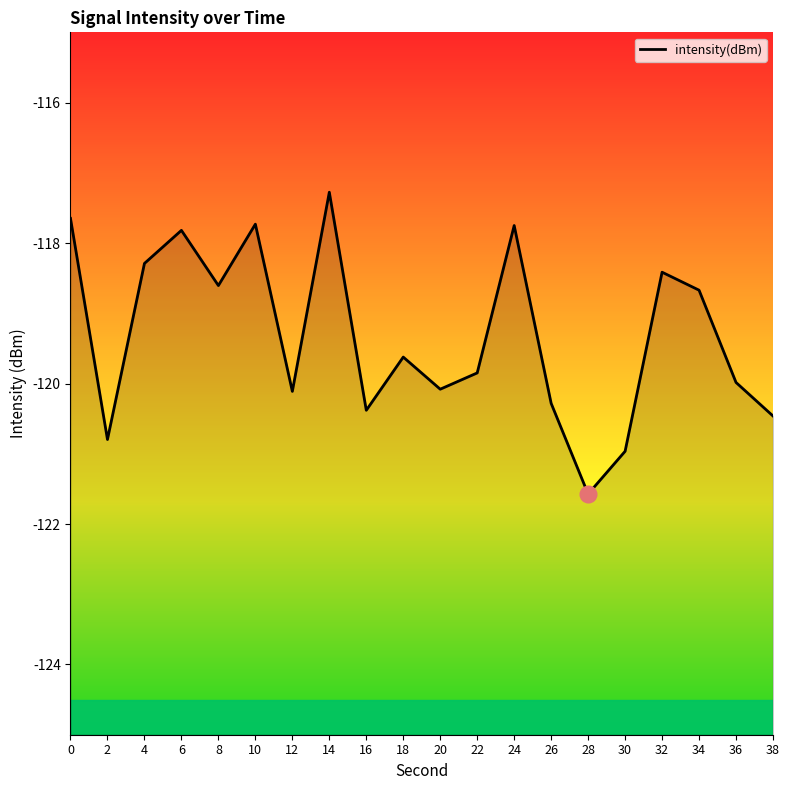

Rank the categories by value from highest to lowest.

14, 0, 10, 24, 6, 4, 32, 8, 34, 18, 22, 36, 20, 12, 26, 16, 38, 2, 30, 28